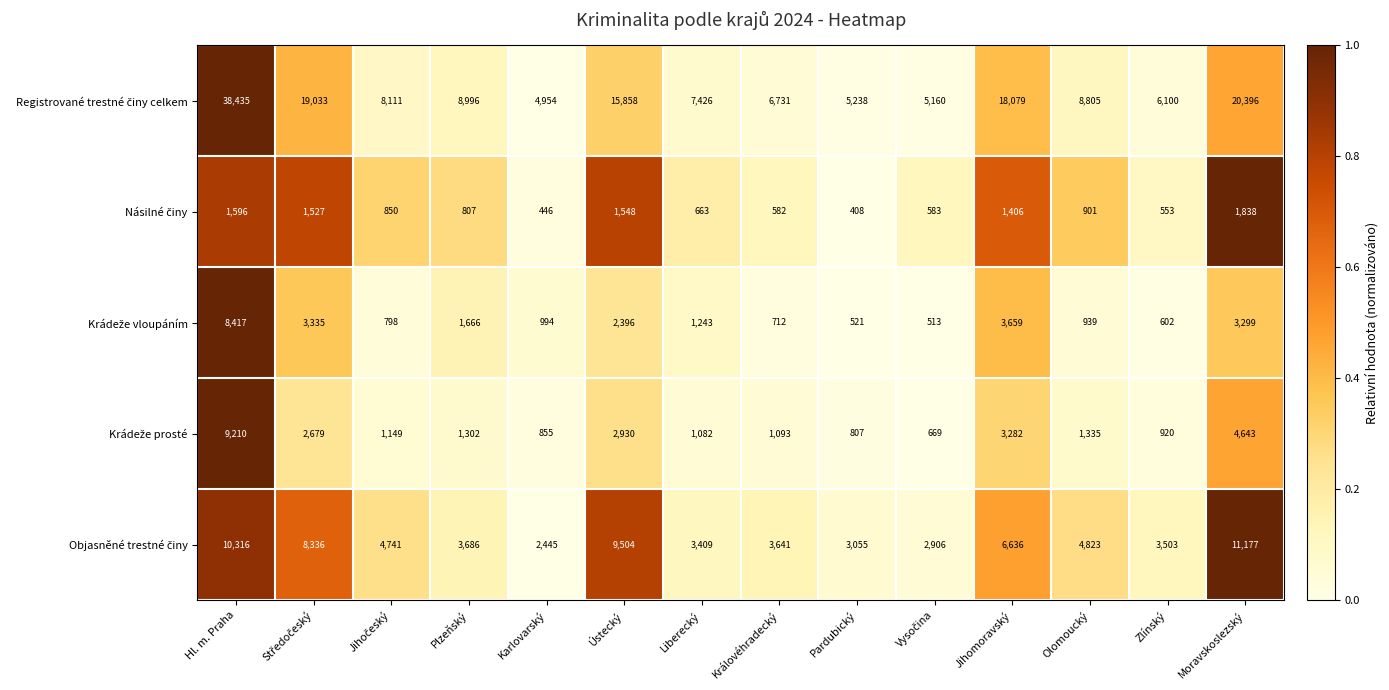

What is the total value across all series at Královéhradecký?

12759